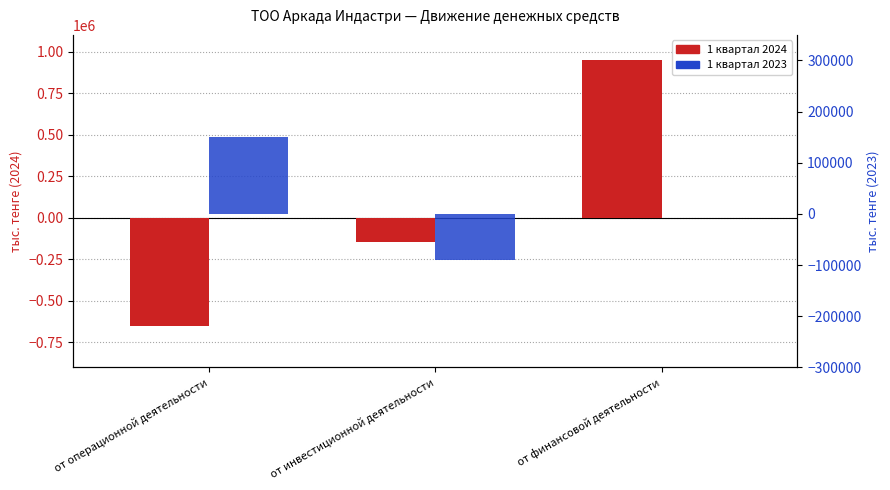

How many bars are there in total?

6